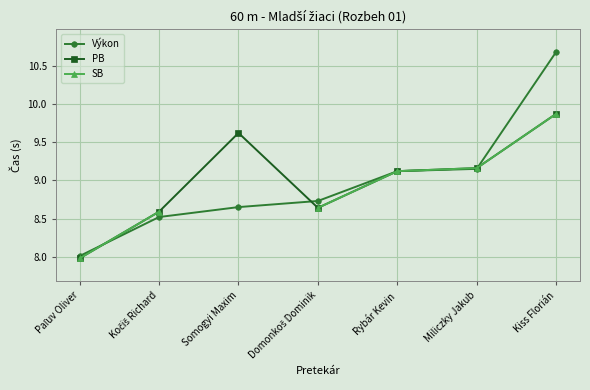

True or false: Výkon and SB intersect in this chart.

True